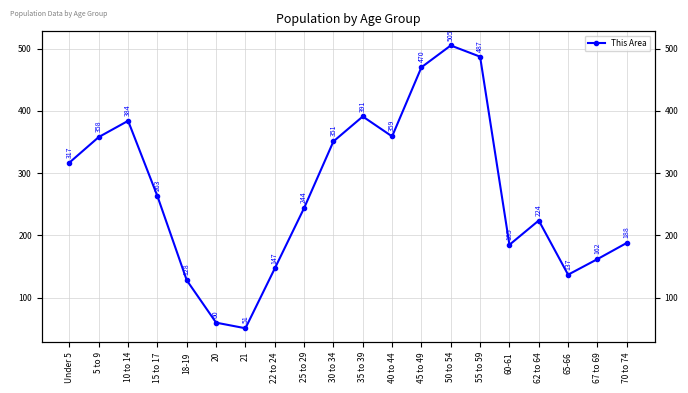

Approximately how many times larger is the value at 25 to 29 compared to 67 to 69?

1.5